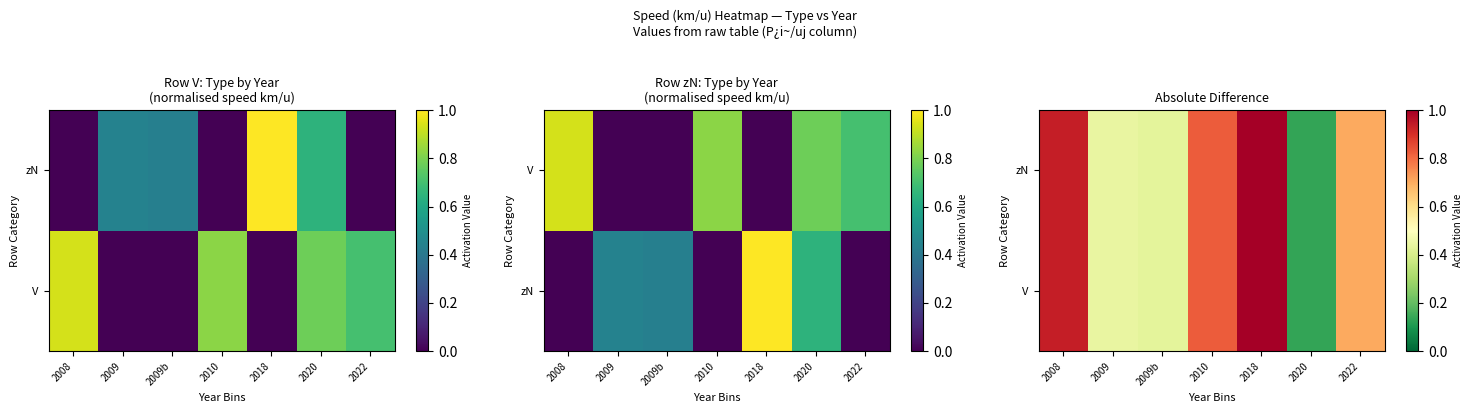

What is the smallest value displayed?

0.1